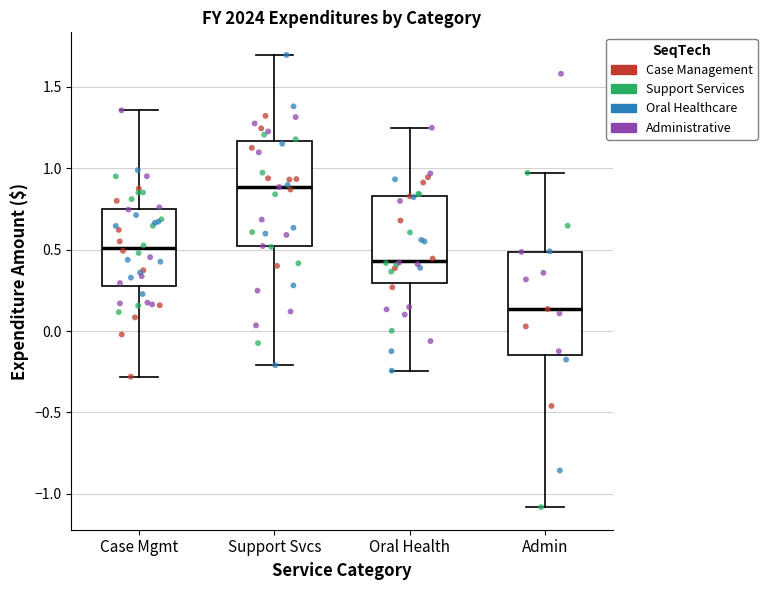

Reading left to right, read every box against the y-axis: the position of its median line, the range the box covers, and the ends of its whiskers. The values are not printed on the chart, so give them approximately, as read against the axis.

Case Mgmt: median 0.50, box 0.30 to 0.75, whiskers -0.30 to 1.35
Support Svcs: median 0.90, box 0.50 to 1.15, whiskers -0.20 to 1.70
Oral Health: median 0.45, box 0.30 to 0.85, whiskers -0.25 to 1.25
Admin: median 0.15, box -0.15 to 0.50, whiskers -1.10 to 0.95